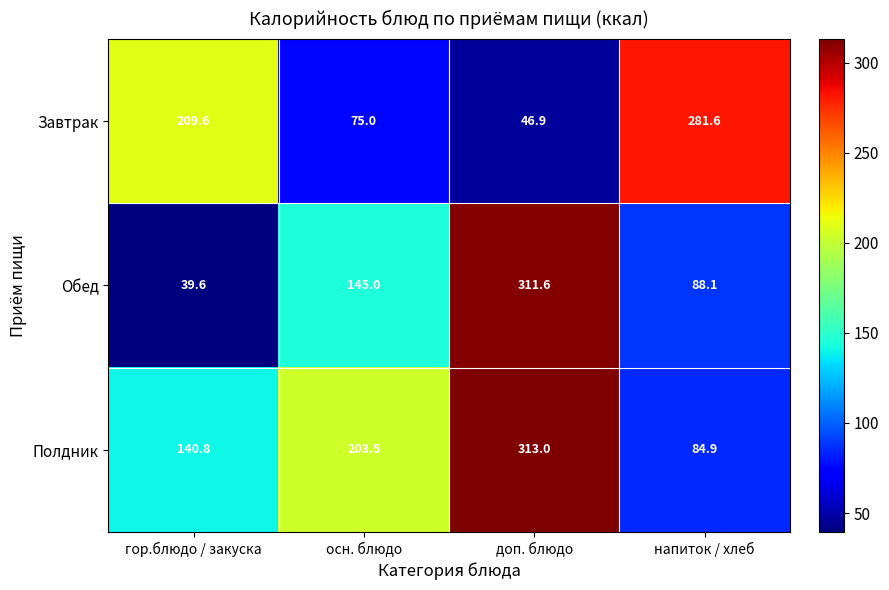

What is the difference between the Завтрак values at осн. блюдо and доп. блюдо?

28.1